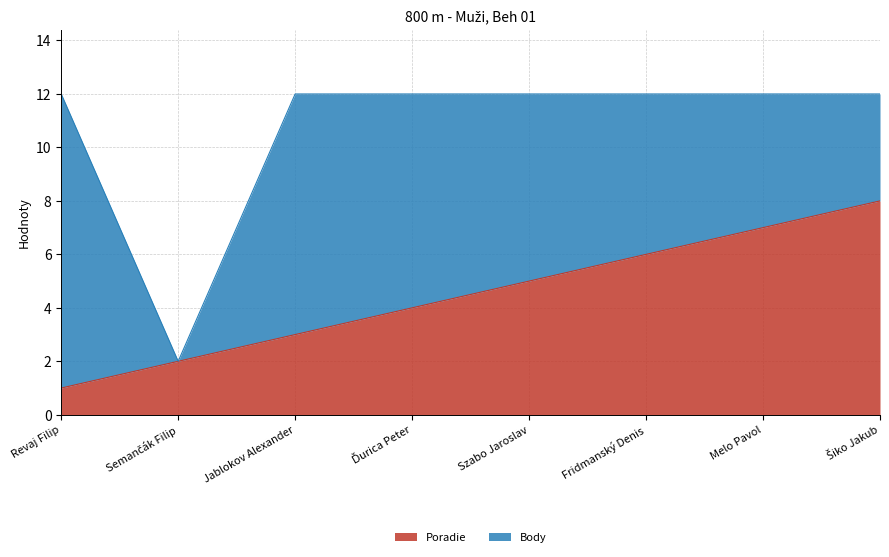

Rank the categories by value from lowest to highest.

Revaj Filip, Semančák Filip, Jablokov Alexander, Ďurica Peter, Szabo Jaroslav, Fridmanský Denis, Melo Pavol, Šiko Jakub